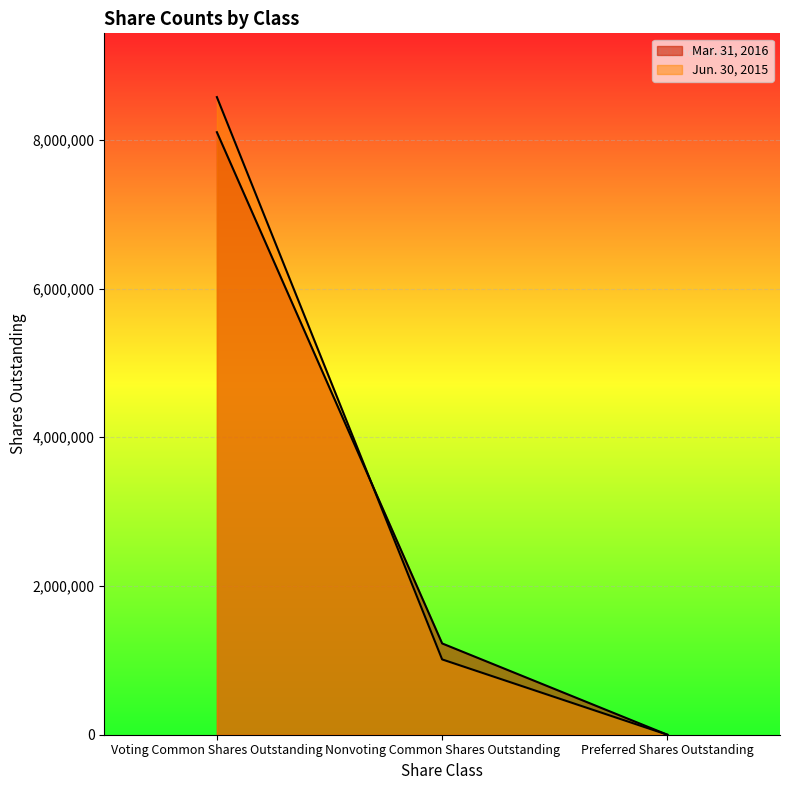

How many values in the Mar. 31, 2016 series are below 1227683?

1